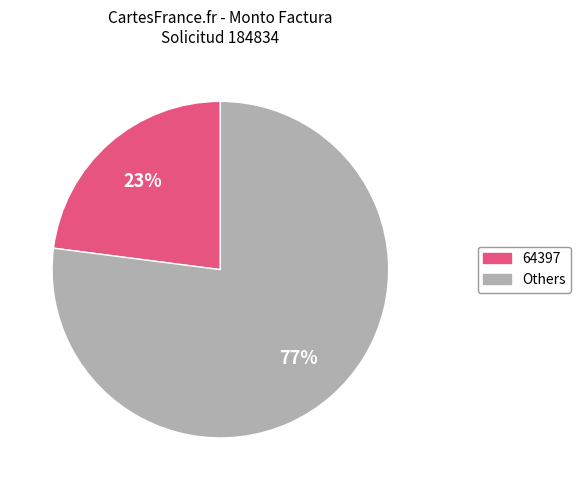

Does any single category account for the majority?

Yes